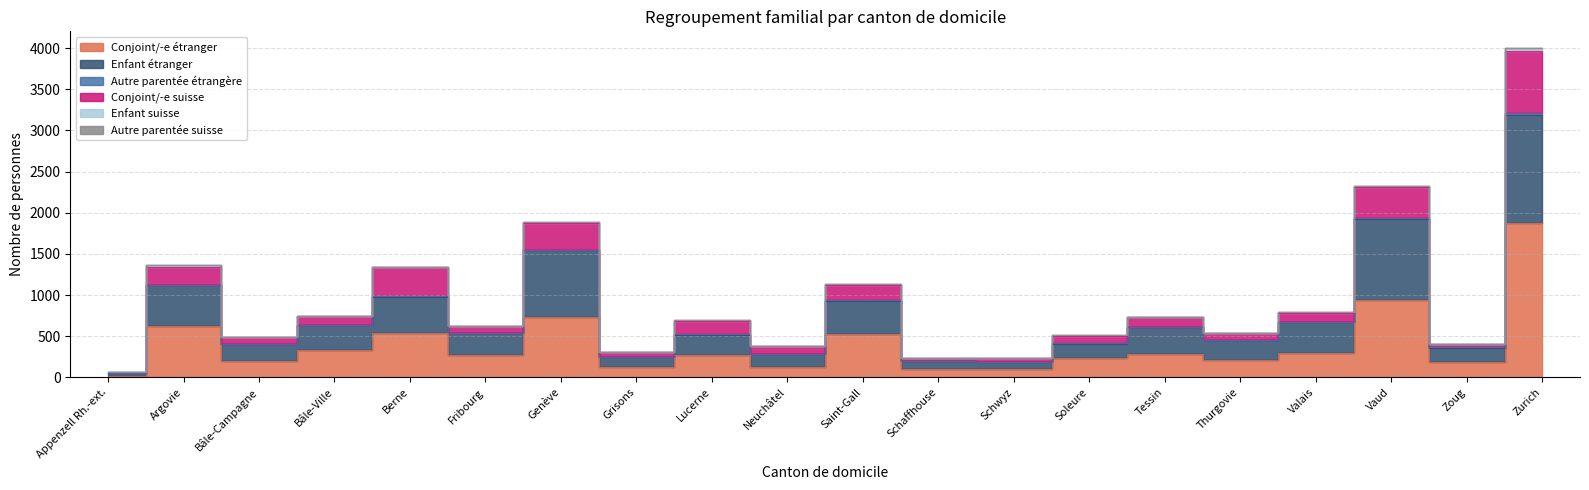

At which category is the sum across all series the highest?

Zurich